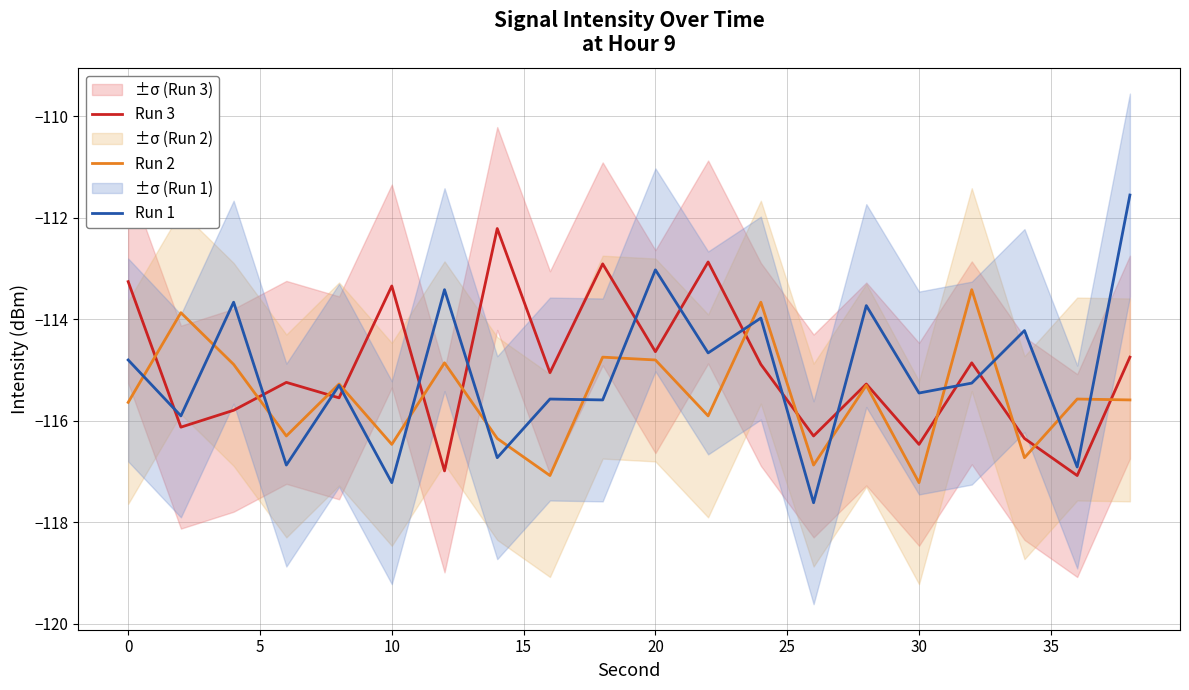

Reading right to left, what are all the values shown in this chart?

Run 3: -114.7	-117.1	-116.4	-114.9	-116.5	-115.3	-116.3	-114.9	-112.9	-114.6	-112.9	-115.1	-112.2	-117.0	-113.3	-115.5	-115.2	-115.8	-116.1	-113.3
Run 2: -115.6	-115.6	-116.7	-113.4	-117.2	-115.3	-116.9	-113.7	-115.9	-114.8	-114.7	-117.1	-116.4	-114.9	-116.5	-115.3	-116.3	-114.9	-113.9	-115.6
Run 1: -111.6	-116.9	-114.2	-115.3	-115.5	-113.7	-117.6	-114.0	-114.7	-113.0	-115.6	-115.6	-116.7	-113.4	-117.2	-115.3	-116.9	-113.7	-115.9	-114.8